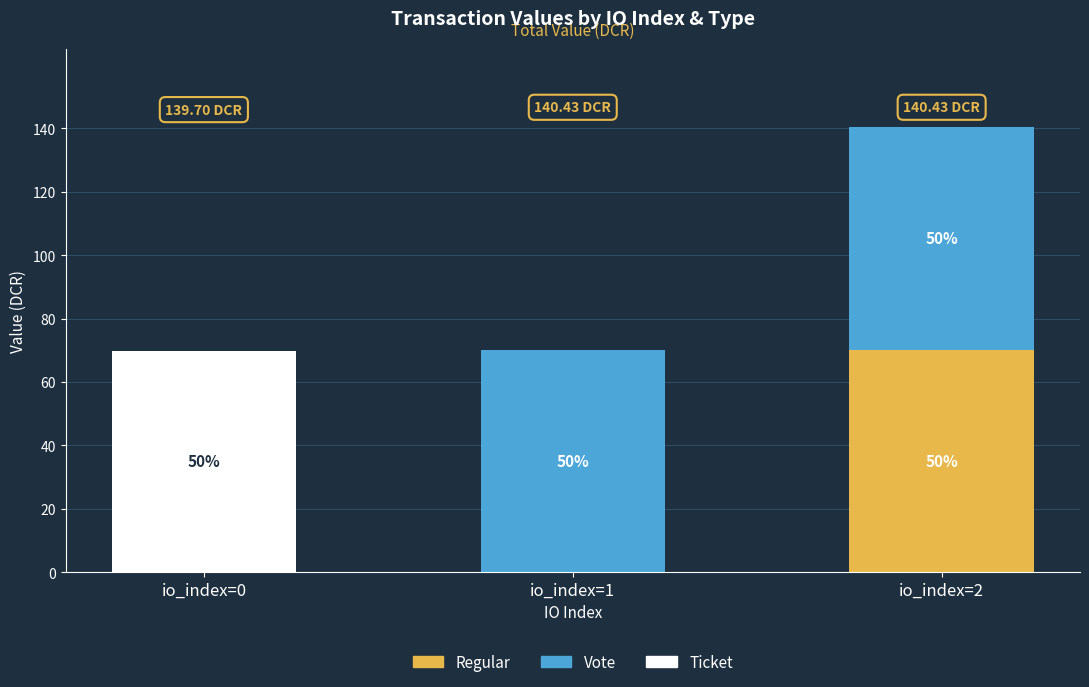

How many categories are shown in the chart?

3